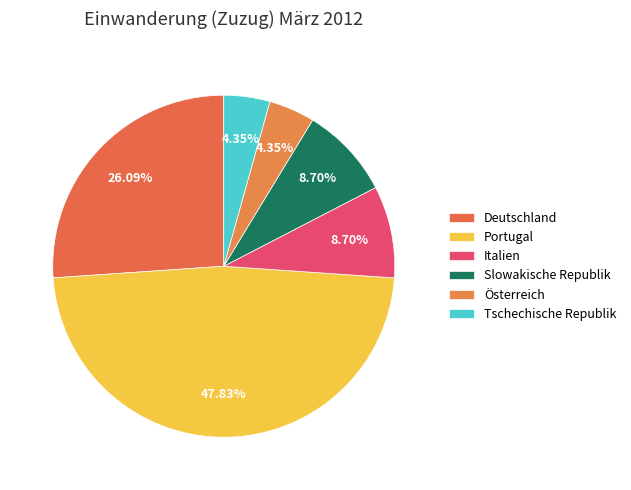

How many slices are in this pie chart?

6